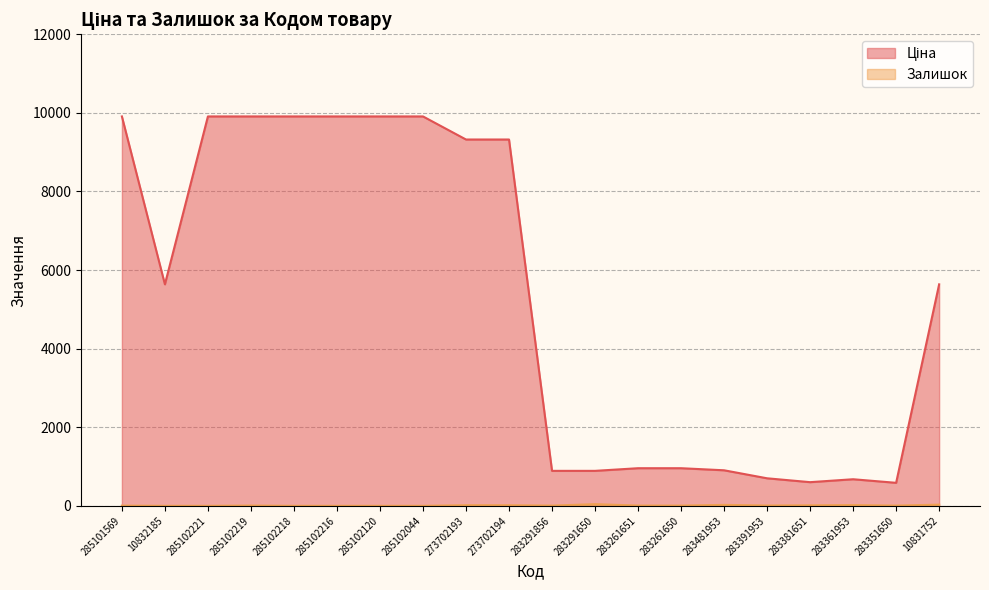

Does the chart have visible grid lines?

Yes